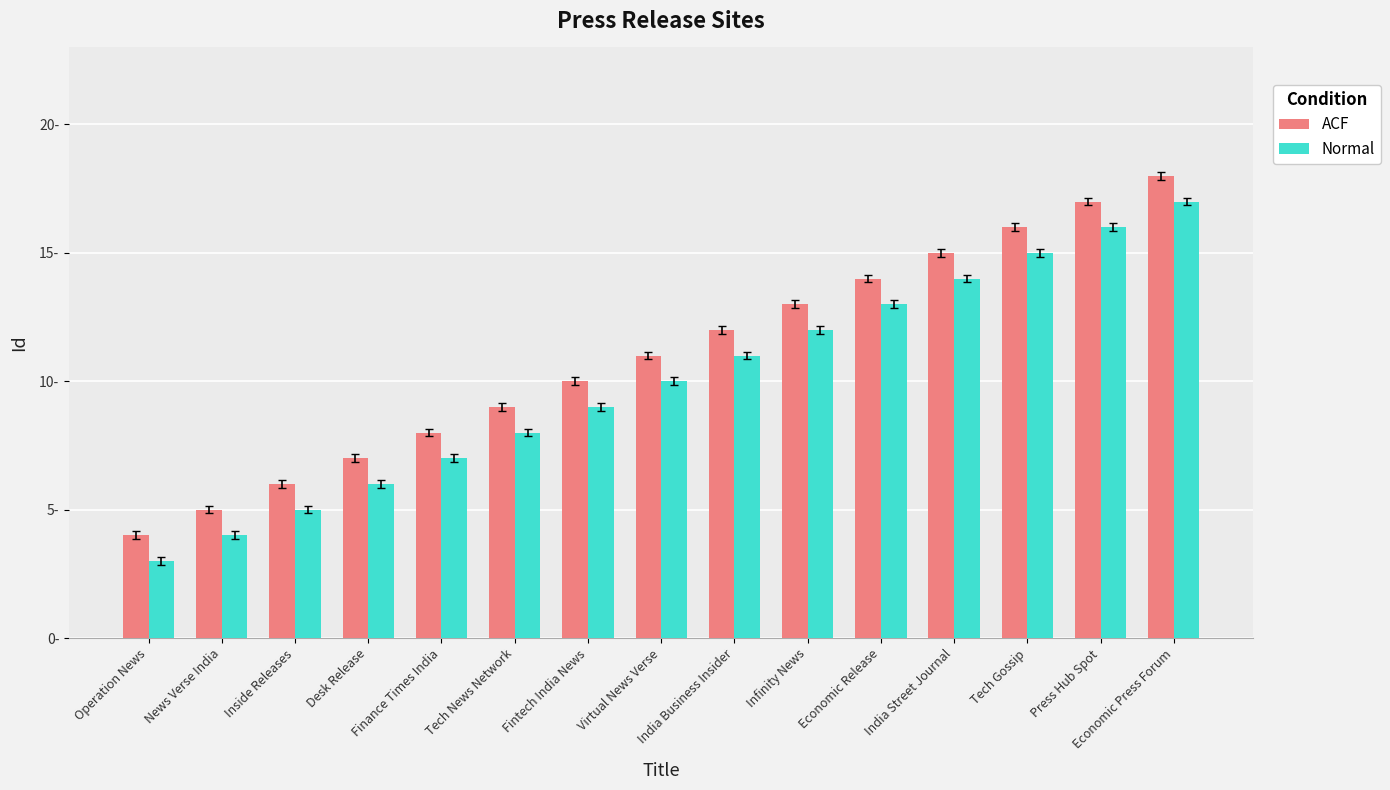

What is the sum of the Normal values at Press Hub Spot and Finance Times India?

23